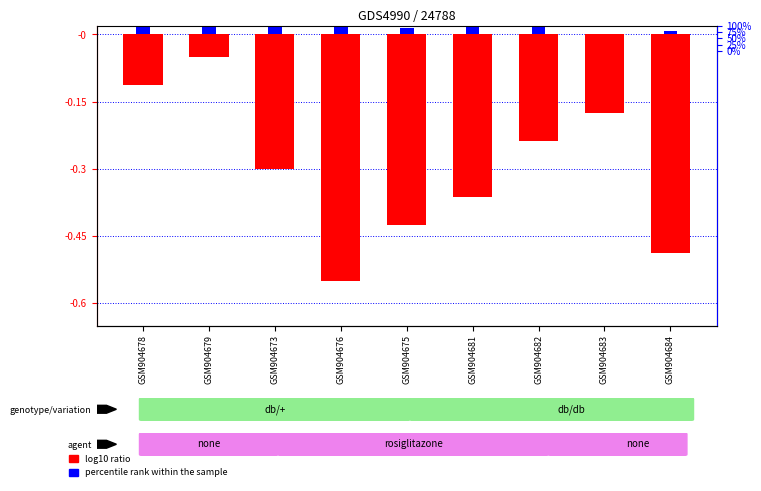

Count the percentile rank within the sample values in the range 0 to 1.

9